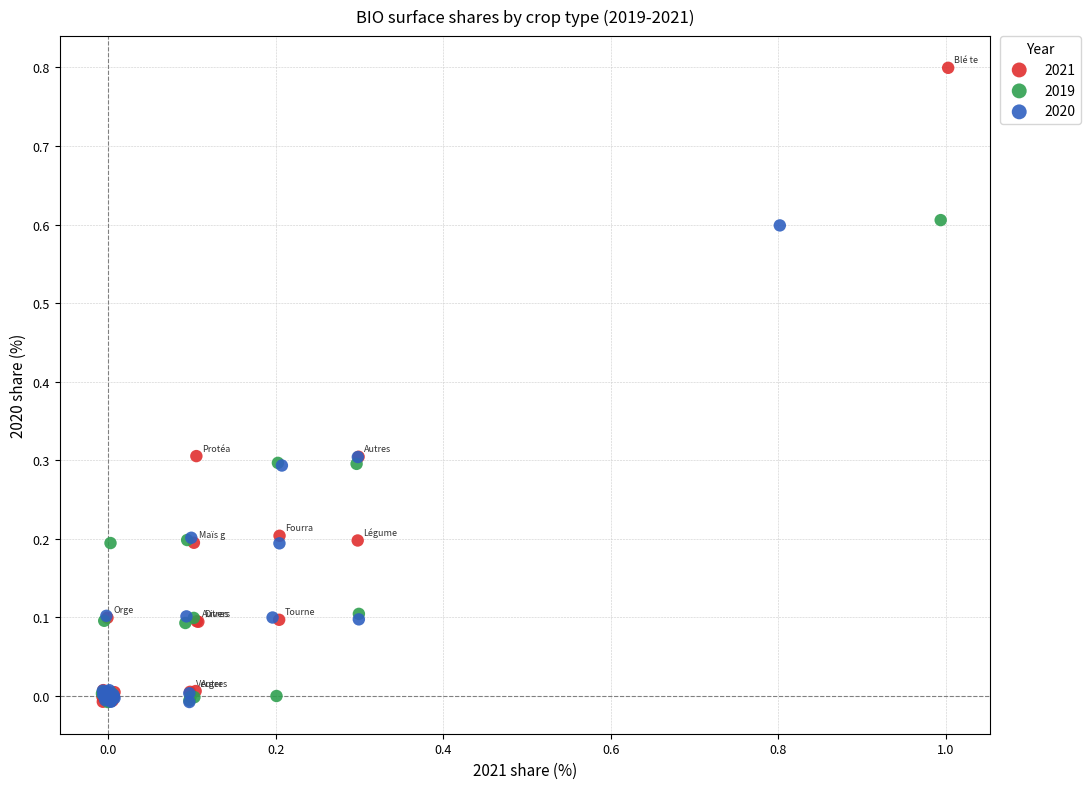

Which series has the largest Y range (max minus min)?

2021